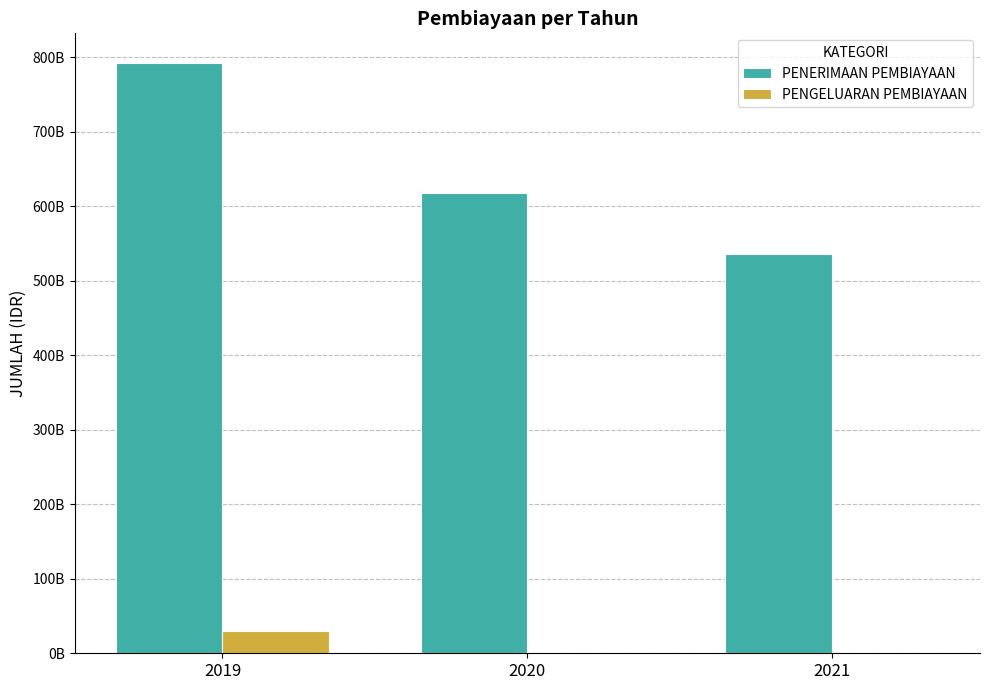

At which category does the chart reach its peak across all series?

2019